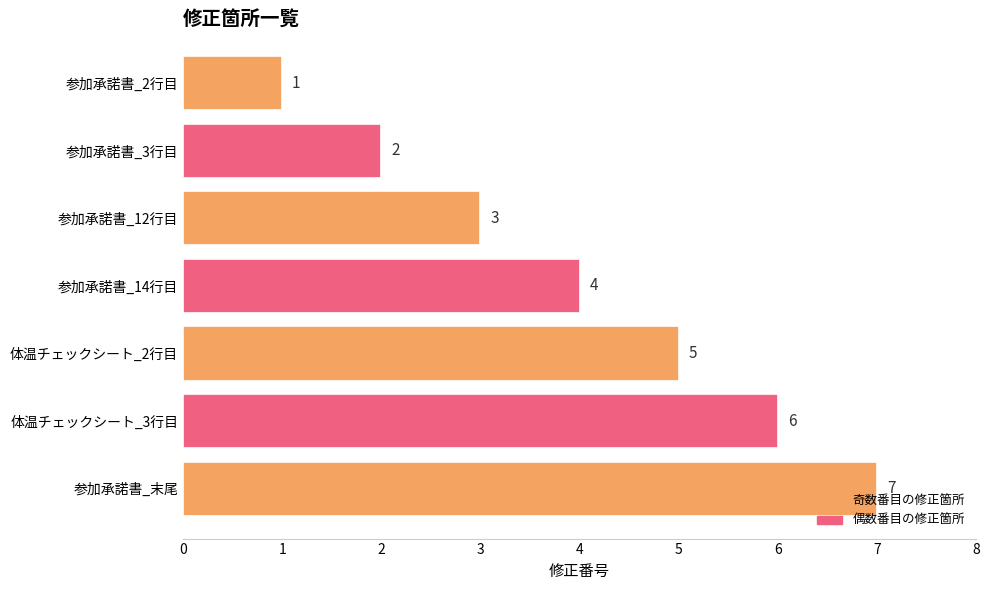

What is the smallest value displayed?

1